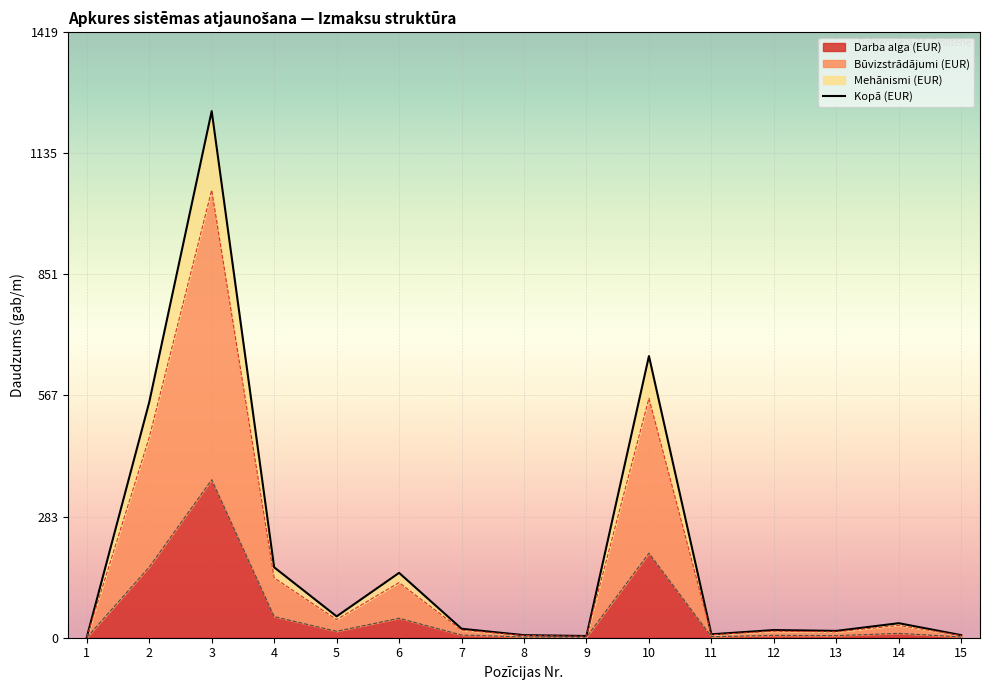

What is the minimum value shown in the chart?

1